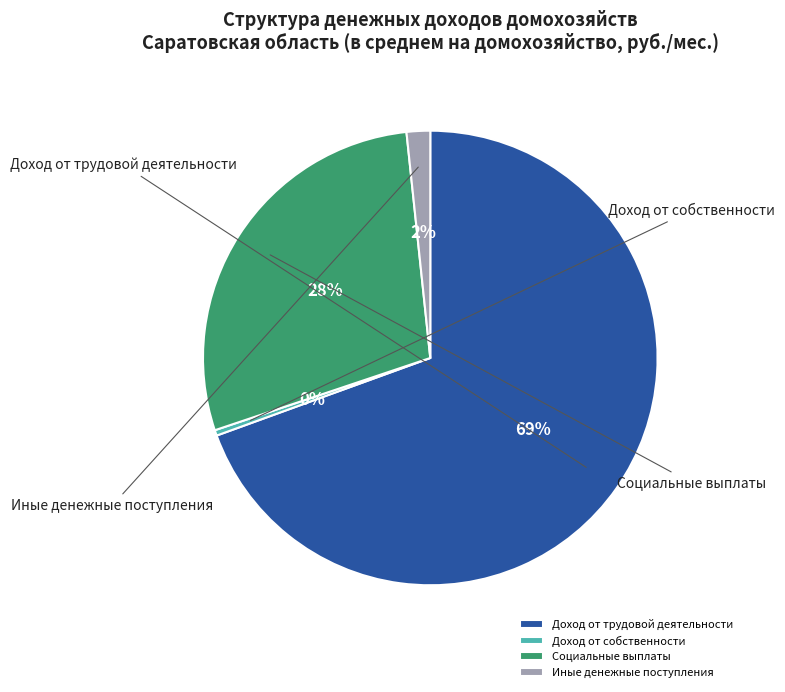

What is the change in value from Доход от собственности to Социальные выплаты?

+12666.3